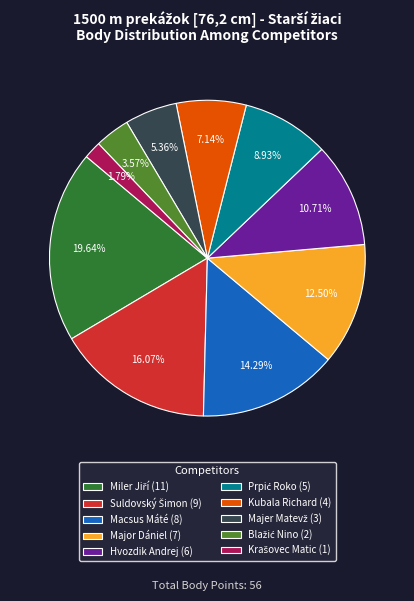

Does Kubala Richard (4) account for over 50% of the chart?

No